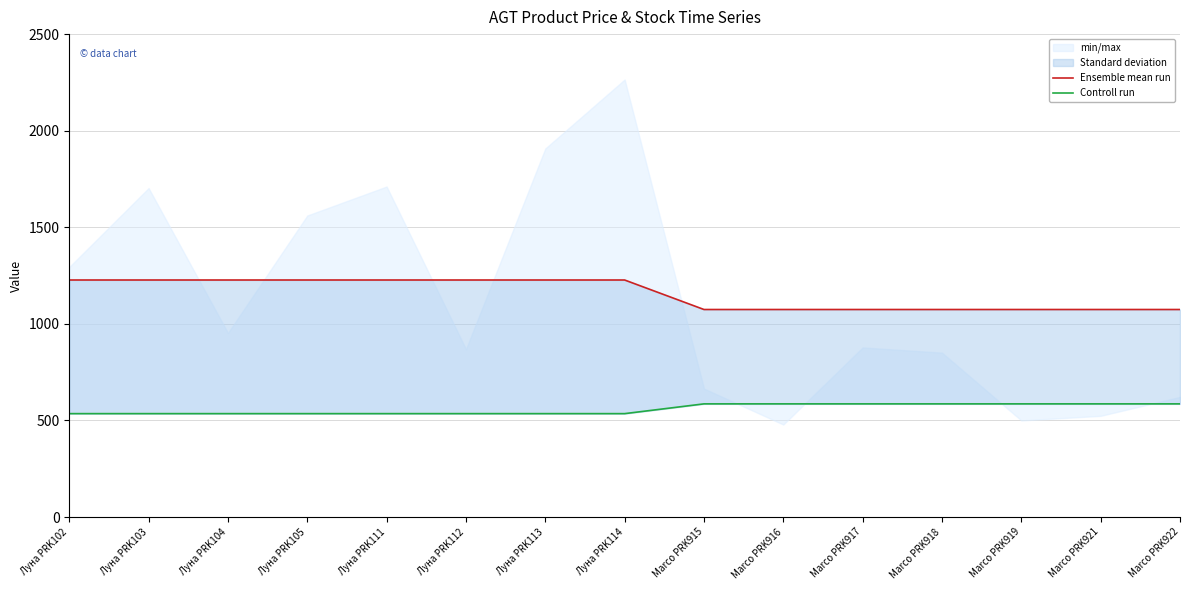

Does the chart have visible grid lines?

Yes